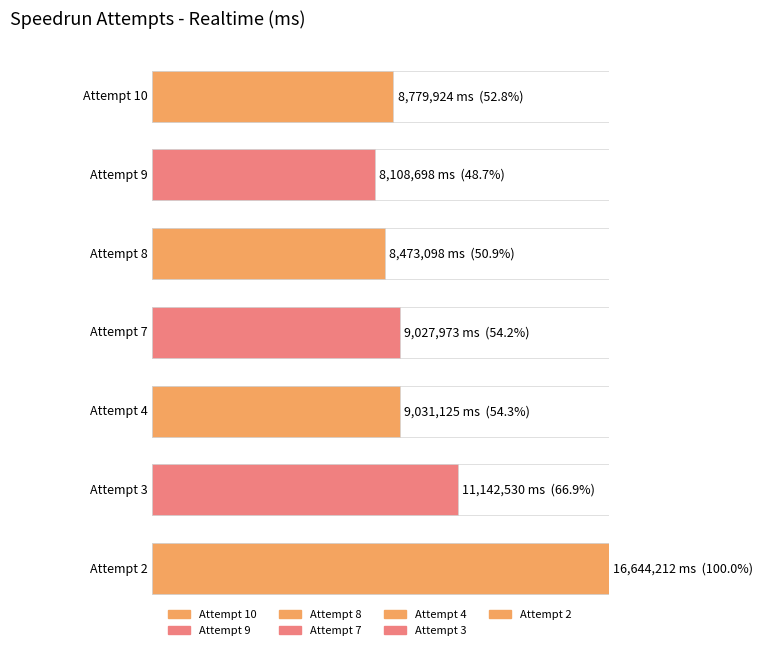

What is the smallest value displayed?

8108698